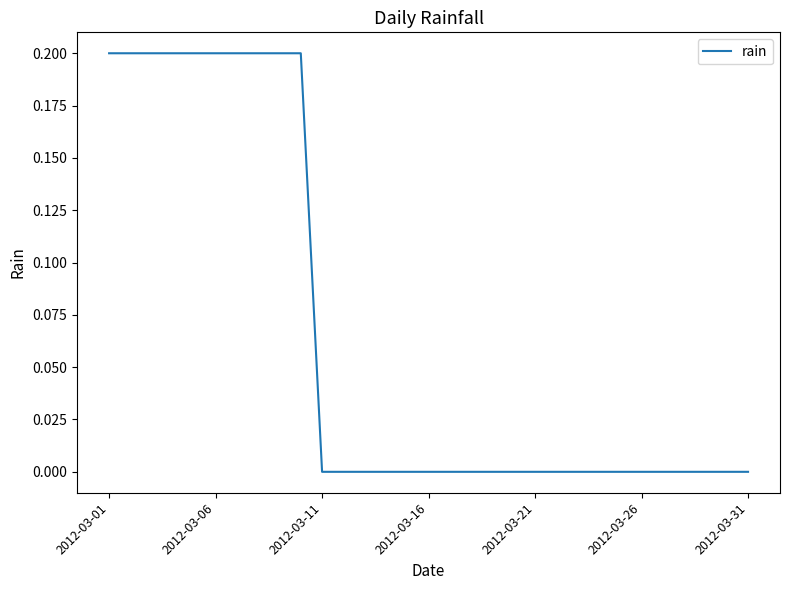

What is the difference between the second highest and minimum values?

0.2